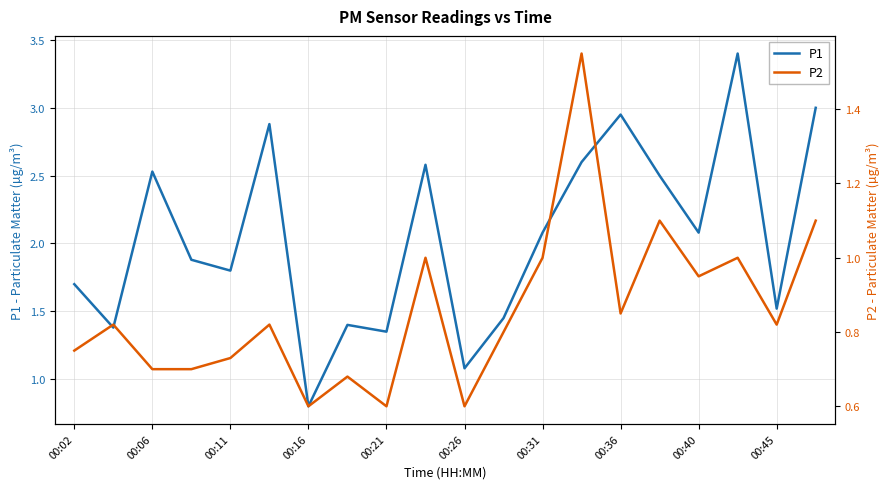

True or false: P1 has a value of 2.1 at 00:31.

True